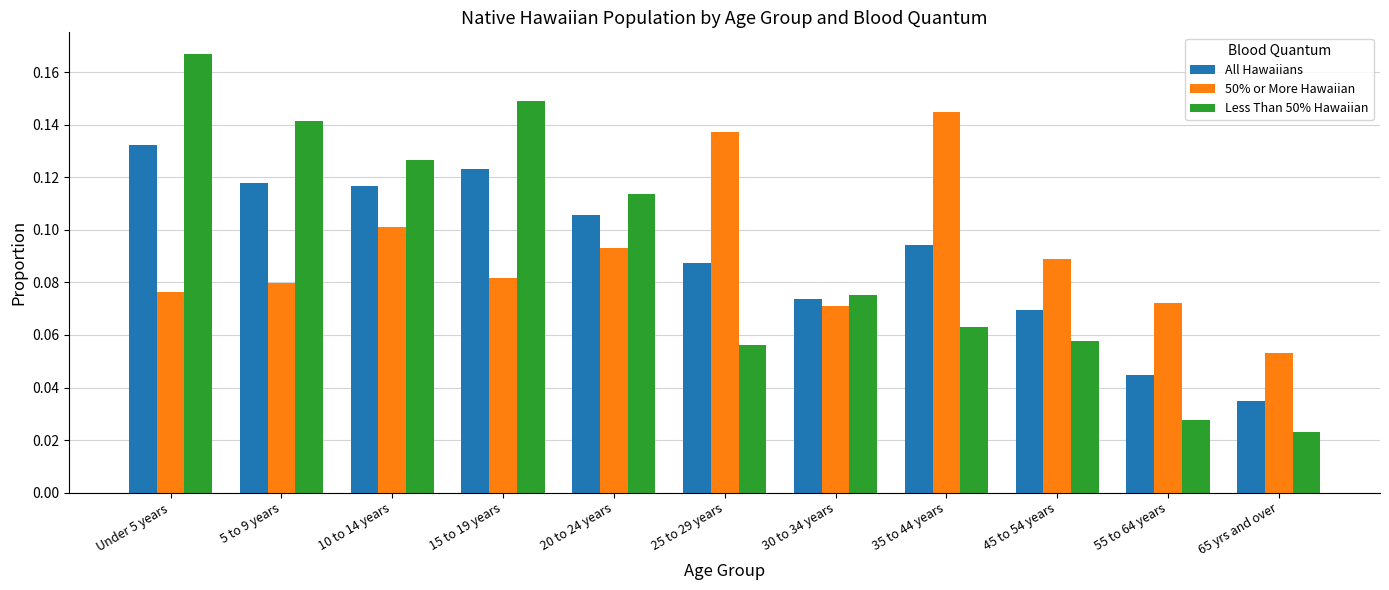

Does the chart contain any negative values?

No